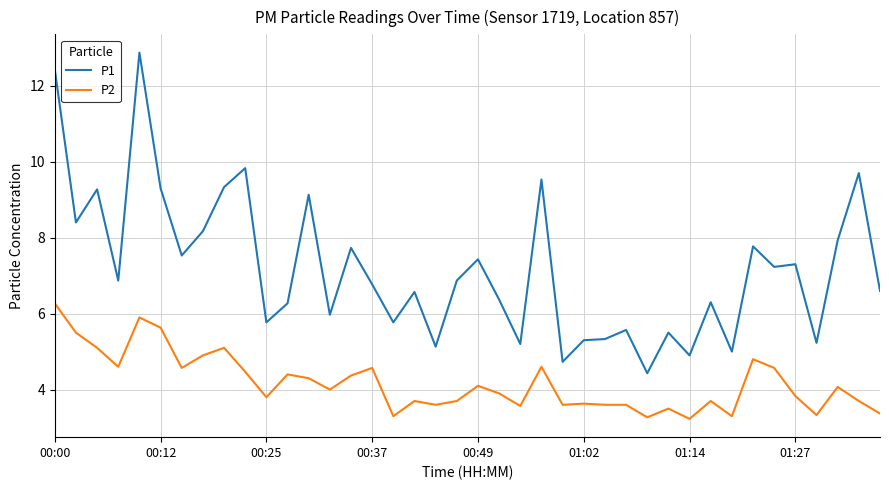

What is the difference between the maximum and minimum values in the P2 series?

3.0